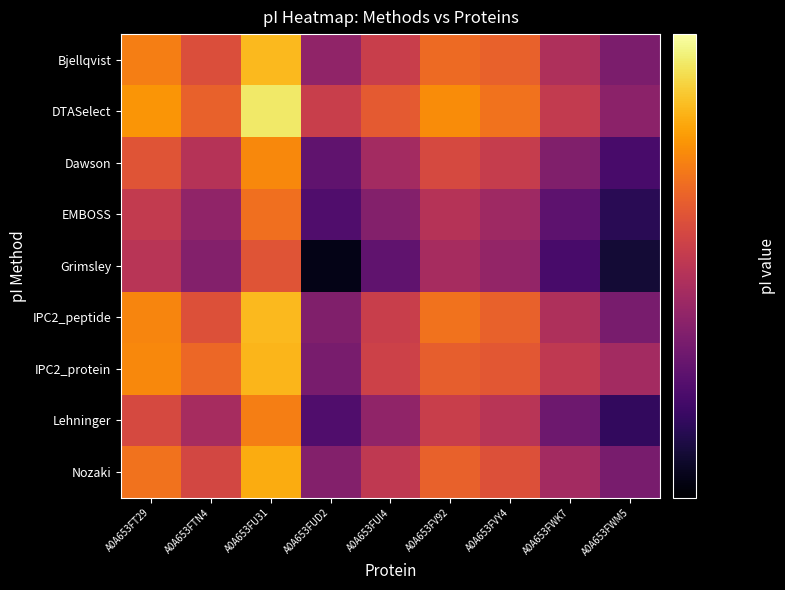

Reading left to right, transcribe all the data shown in this chart.

Bjellqvist: A0A653FT29=4.8	A0A653FTN4=4.6	A0A653FU31=5.0	A0A653FUD2=4.3	A0A653FUI4=4.5	A0A653FV92=4.7	A0A653FVY4=4.7	A0A653FWK7=4.4	A0A653FWM5=4.2
DTASelect: A0A653FT29=4.8	A0A653FTN4=4.7	A0A653FU31=5.1	A0A653FUD2=4.5	A0A653FUI4=4.6	A0A653FV92=4.8	A0A653FVY4=4.7	A0A653FWK7=4.5	A0A653FWM5=4.3
Dawson: A0A653FT29=4.6	A0A653FTN4=4.4	A0A653FU31=4.8	A0A653FUD2=4.2	A0A653FUI4=4.4	A0A653FV92=4.6	A0A653FVY4=4.5	A0A653FWK7=4.3	A0A653FWM5=4.1
EMBOSS: A0A653FT29=4.5	A0A653FTN4=4.3	A0A653FU31=4.7	A0A653FUD2=4.1	A0A653FUI4=4.3	A0A653FV92=4.4	A0A653FVY4=4.4	A0A653FWK7=4.1	A0A653FWM5=4.0
Grimsley: A0A653FT29=4.4	A0A653FTN4=4.3	A0A653FU31=4.6	A0A653FUD2=3.9	A0A653FUI4=4.2	A0A653FV92=4.4	A0A653FVY4=4.3	A0A653FWK7=4.1	A0A653FWM5=3.9
IPC2_peptide: A0A653FT29=4.8	A0A653FTN4=4.6	A0A653FU31=5.0	A0A653FUD2=4.3	A0A653FUI4=4.5	A0A653FV92=4.7	A0A653FVY4=4.7	A0A653FWK7=4.4	A0A653FWM5=4.2
IPC2_protein: A0A653FT29=4.8	A0A653FTN4=4.7	A0A653FU31=4.9	A0A653FUD2=4.2	A0A653FUI4=4.5	A0A653FV92=4.6	A0A653FVY4=4.6	A0A653FWK7=4.5	A0A653FWM5=4.4
Lehninger: A0A653FT29=4.6	A0A653FTN4=4.4	A0A653FU31=4.8	A0A653FUD2=4.1	A0A653FUI4=4.3	A0A653FV92=4.5	A0A653FVY4=4.4	A0A653FWK7=4.2	A0A653FWM5=4.0
Nozaki: A0A653FT29=4.7	A0A653FTN4=4.5	A0A653FU31=4.9	A0A653FUD2=4.3	A0A653FUI4=4.5	A0A653FV92=4.7	A0A653FVY4=4.6	A0A653FWK7=4.4	A0A653FWM5=4.2